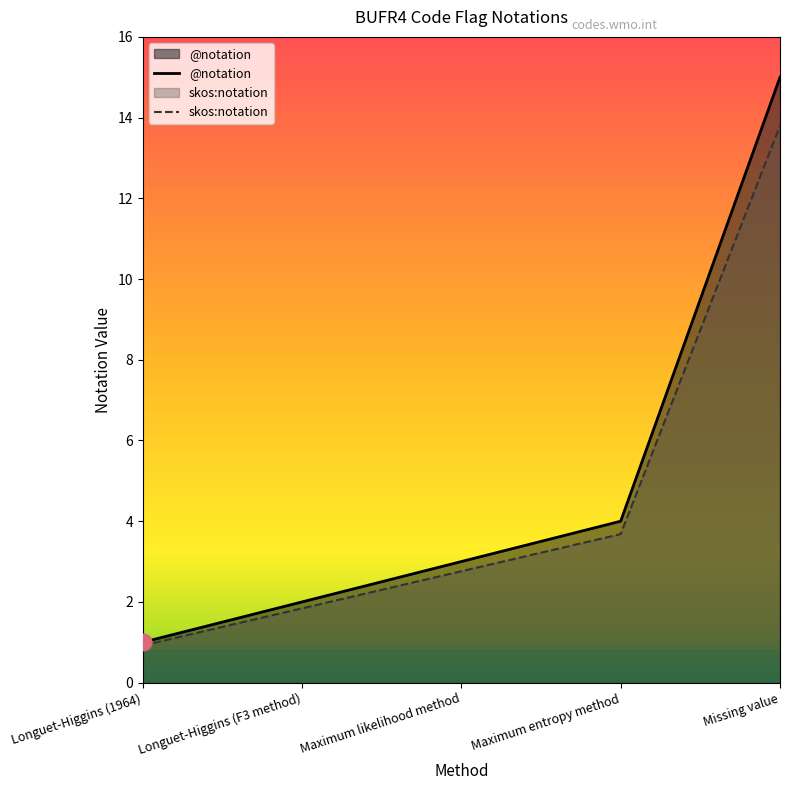

True or false: @notation and skos:notation intersect in this chart.

False